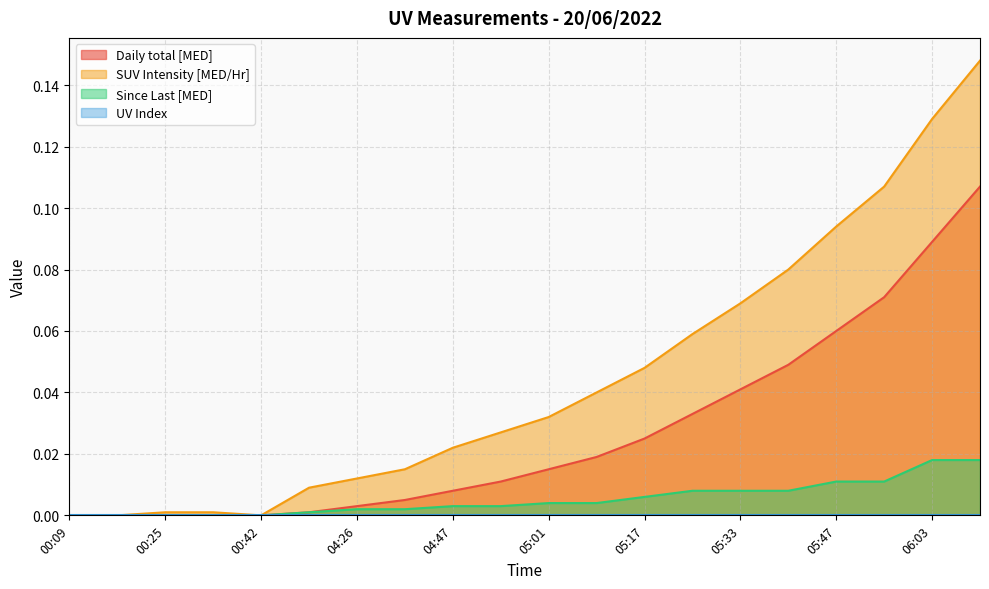

At which label does Daily total [MED] reach its peak?

06:11